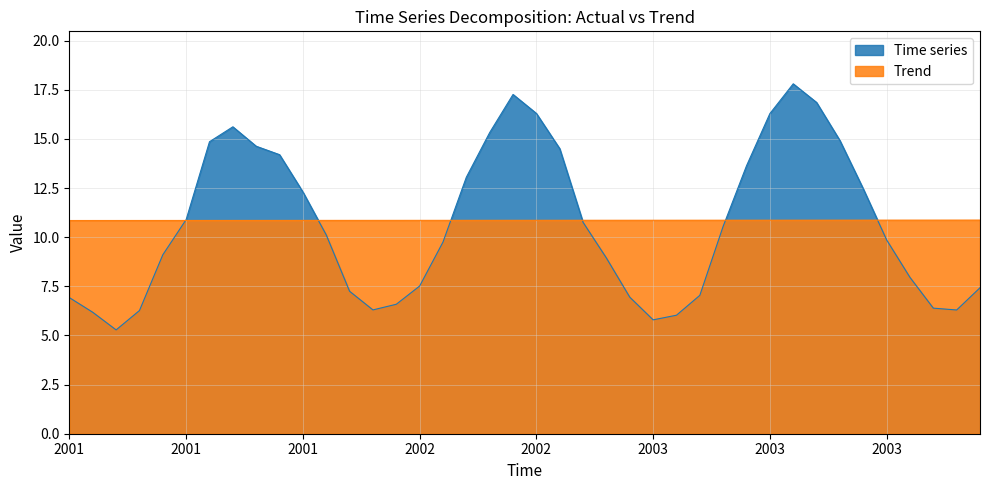

What is the difference between the maximum and minimum values in the time_series series?

12.5